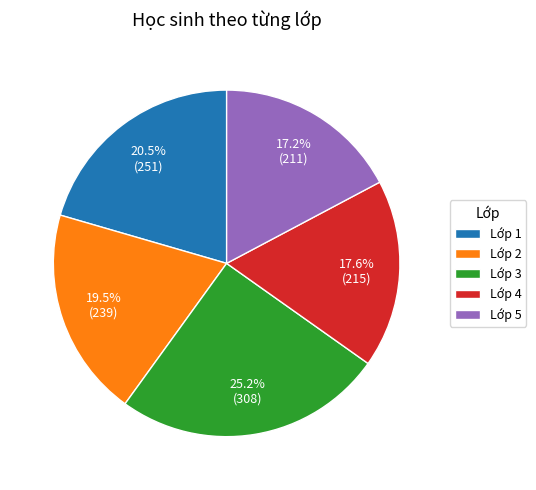

The Lớp 3 slice represents 25% of the pie. True or false?

True